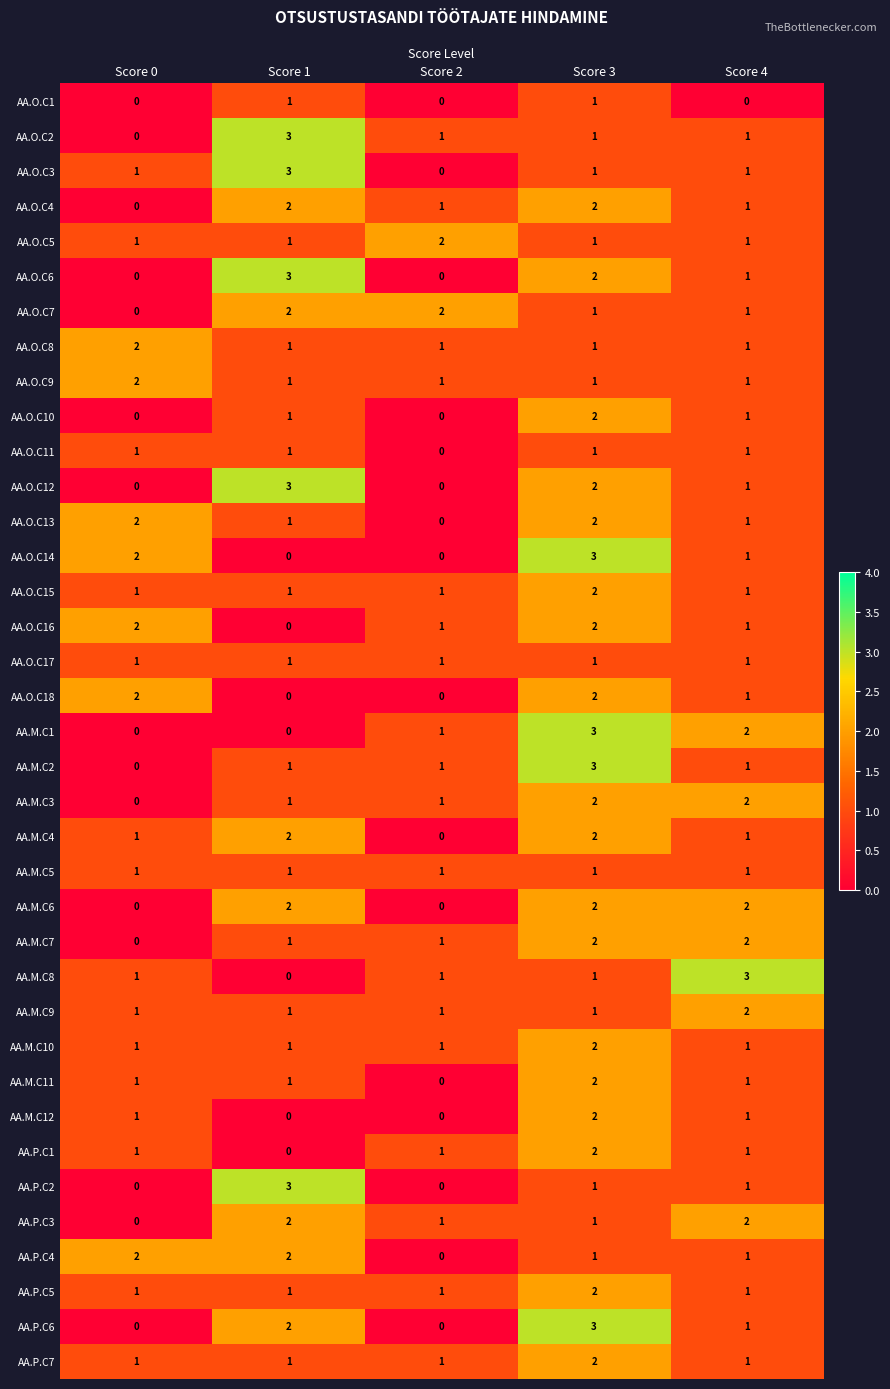

What is the total value across all series at Score 0?

29